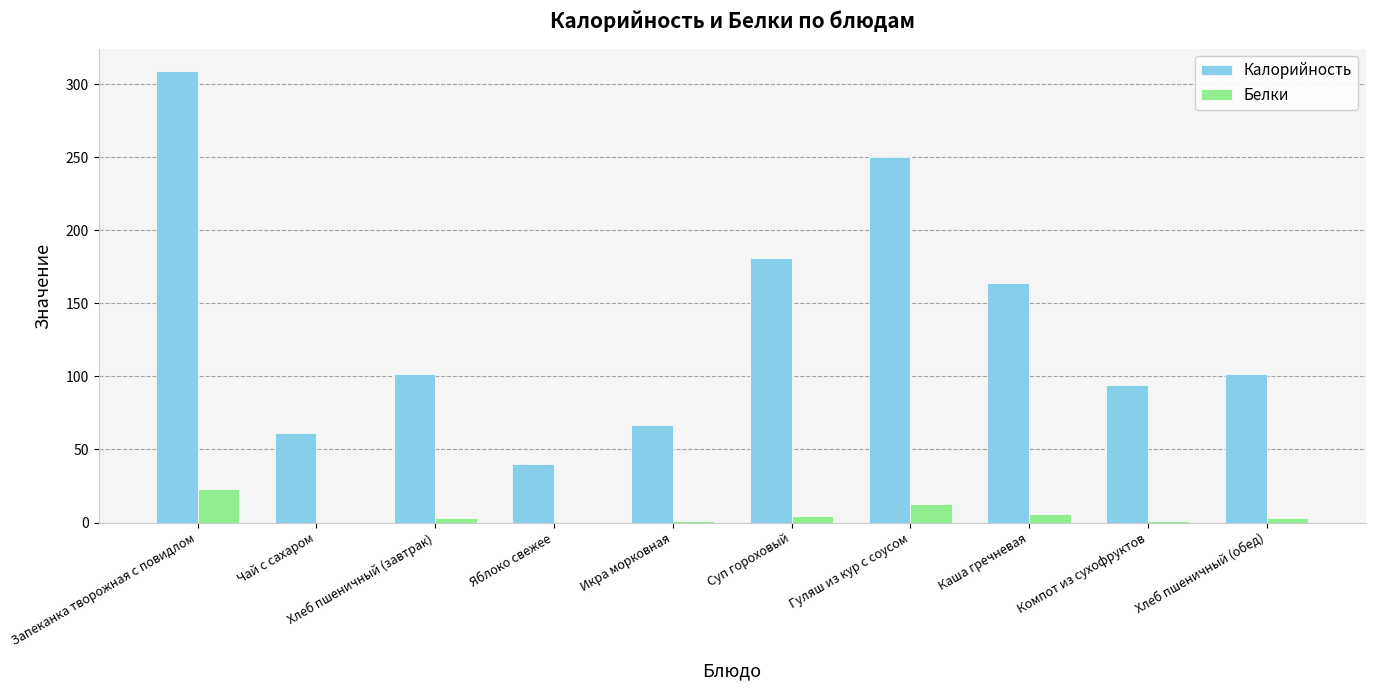

At which category is the sum across all series the highest?

Запеканка творожная с повидлом